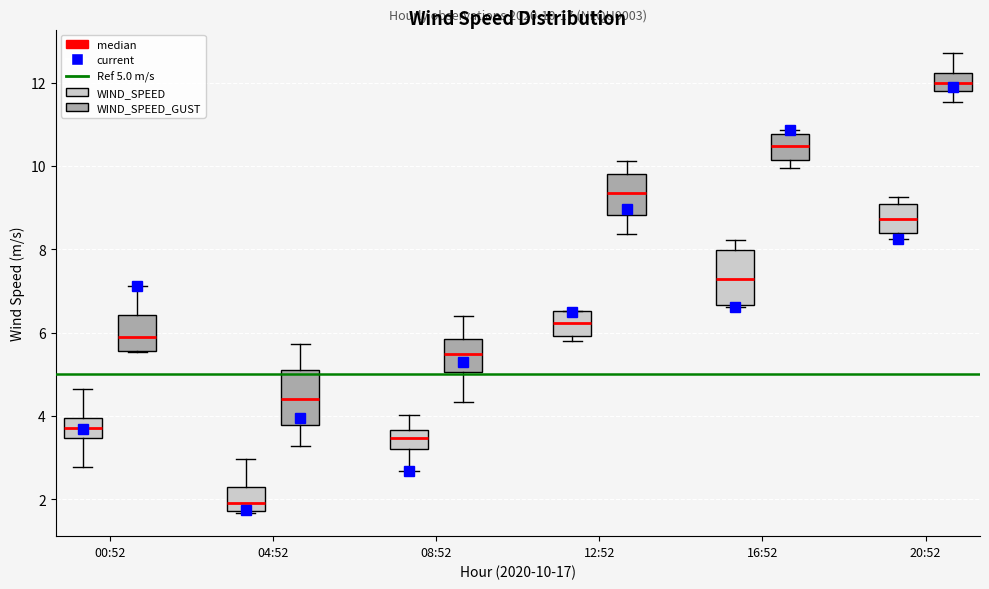

Which box's median line is the highest?

20:52 (WIND_SPEED_GUST)